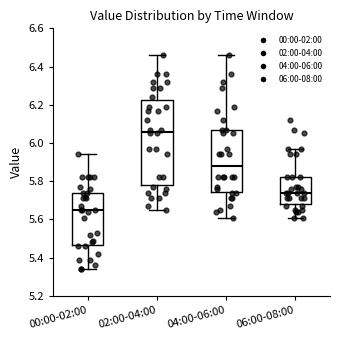

Reading left to right, read every box against the y-axis: the position of its median line, the range the box covers, and the ends of its whiskers. The values are not printed on the chart, so give them approximately, as read against the axis.

00:00-02:00: median 5.66, box 5.46 to 5.74, whiskers 5.34 to 5.94
02:00-04:00: median 6.06, box 5.78 to 6.22, whiskers 5.66 to 6.46
04:00-06:00: median 5.88, box 5.74 to 6.08, whiskers 5.62 to 6.46
06:00-08:00: median 5.74, box 5.68 to 5.82, whiskers 5.62 to 5.98